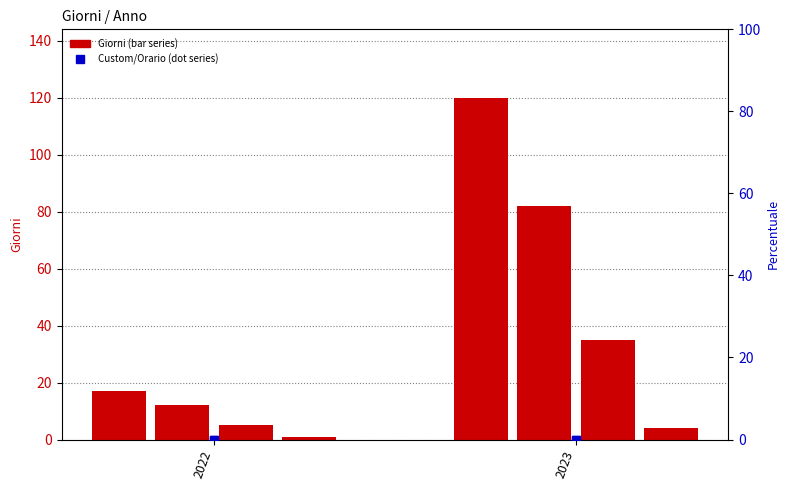

At which category does the chart reach its minimum across all series?

2022